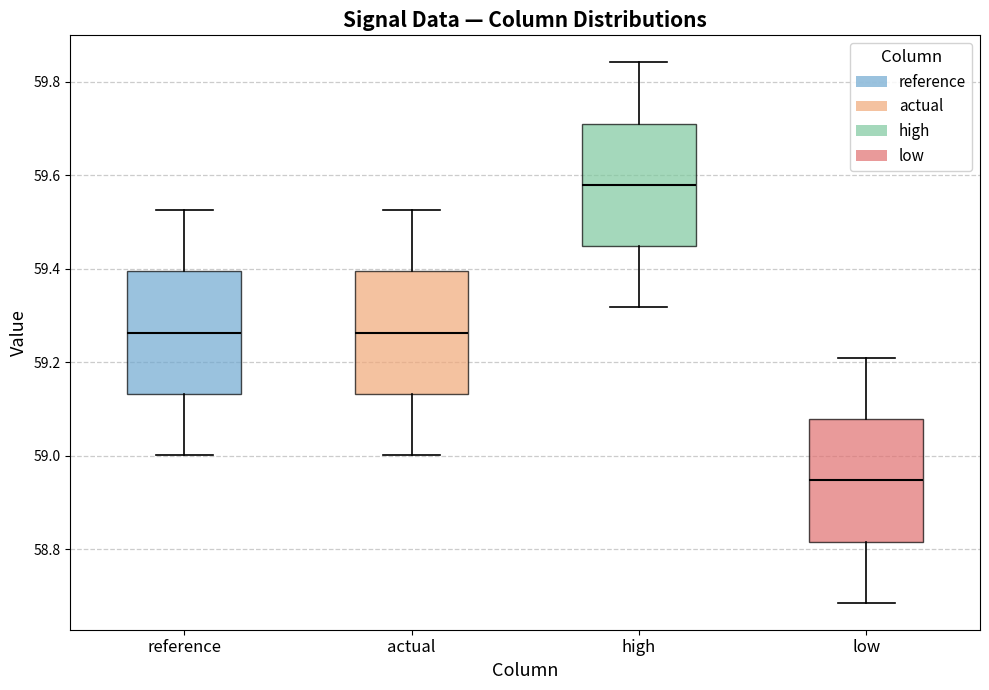

Reading left to right, read every box against the y-axis: the position of its median line, the range the box covers, and the ends of its whiskers. The values are not printed on the chart, so give them approximately, as read against the axis.

reference: median 59.26, box 59.14 to 59.40, whiskers 59.00 to 59.52
actual: median 59.26, box 59.14 to 59.40, whiskers 59.00 to 59.52
high: median 59.58, box 59.44 to 59.72, whiskers 59.32 to 59.84
low: median 58.94, box 58.82 to 59.08, whiskers 58.68 to 59.20